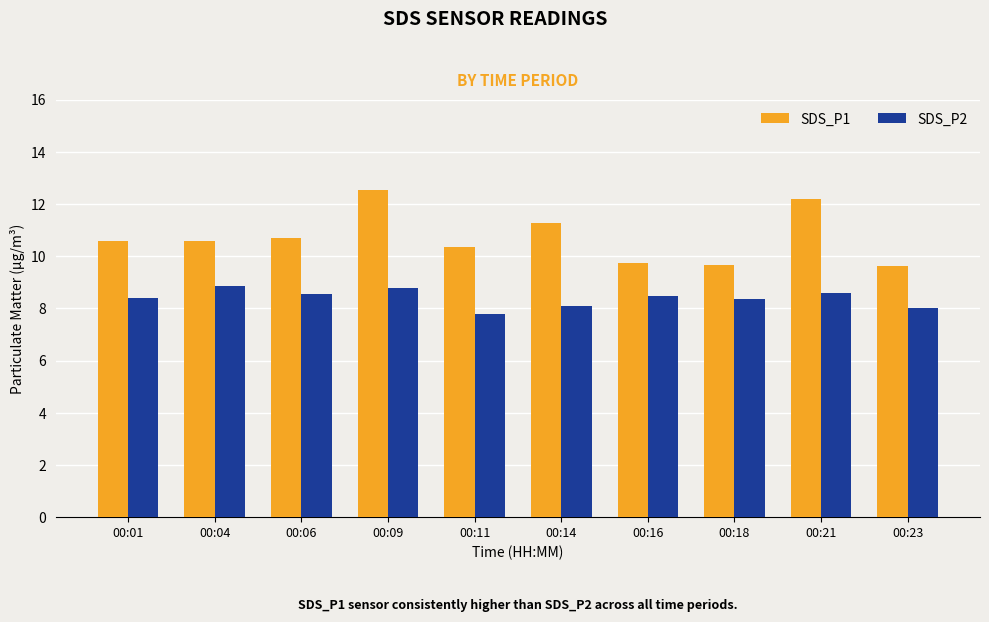

Is it true that SDS_P2 equals 13.2 at 00:11?

False